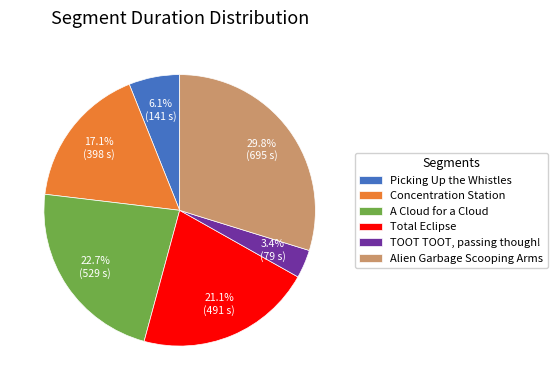

What is the smallest slice in the pie chart?

TOOT TOOT, passing though!